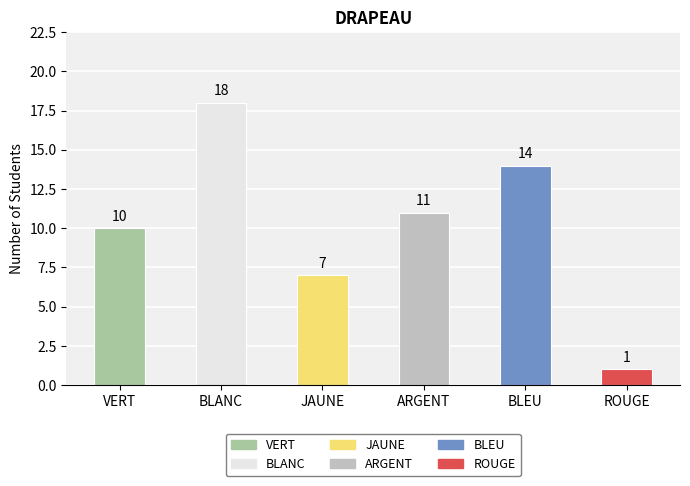

What is the change in value from JAUNE to ROUGE?

-6